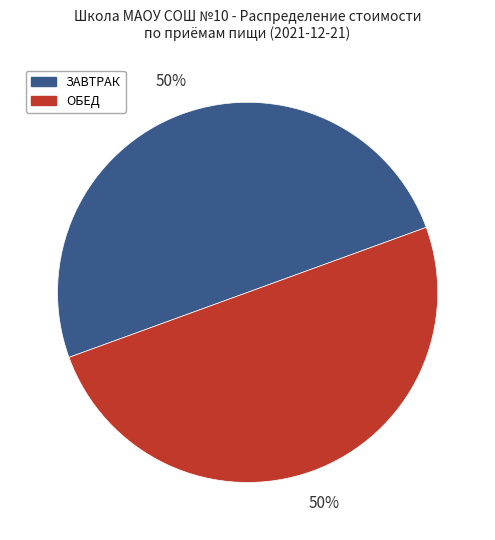

To the nearest percent, what is the difference between the largest and smallest slice percentages?

0%